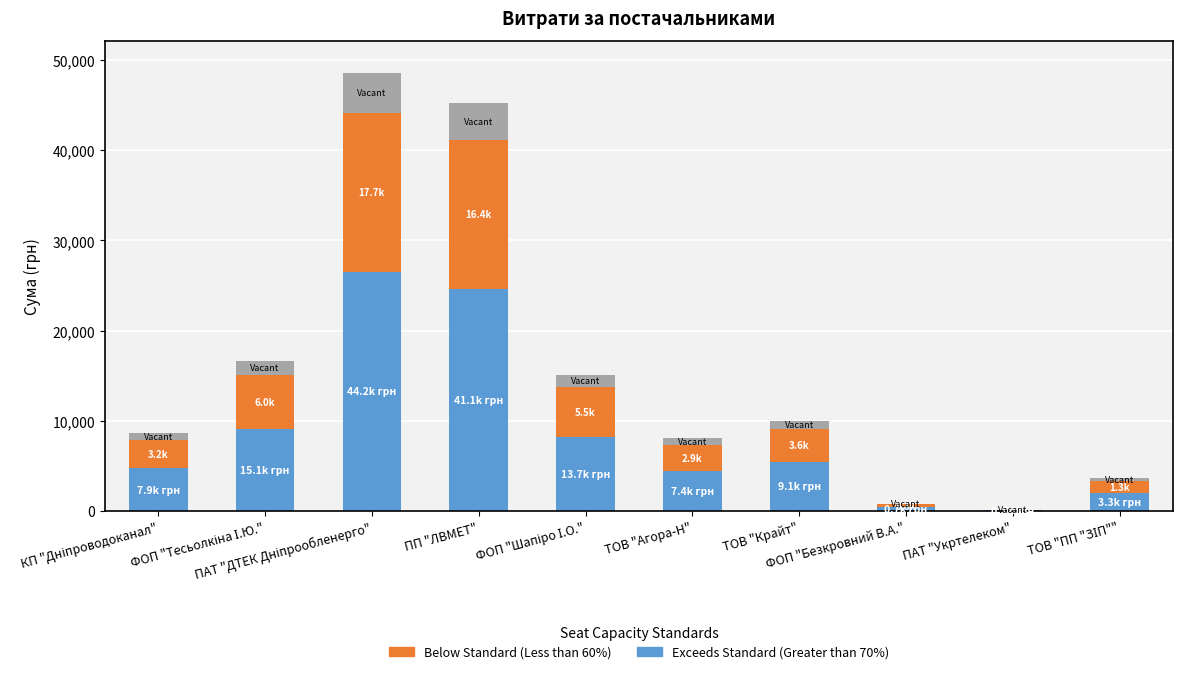

How many data points does each series have?

10